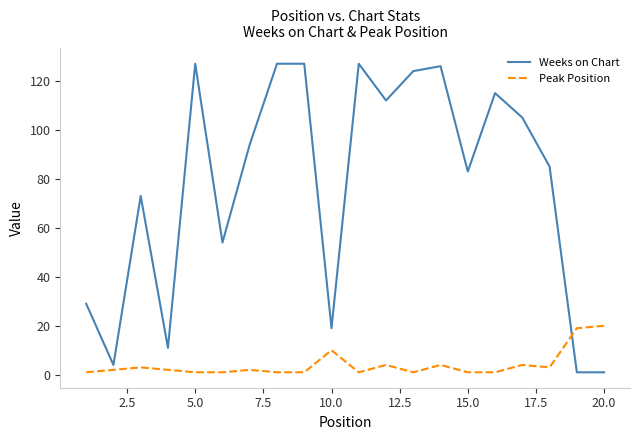

At how many categories does at least one series exceed 32?

14